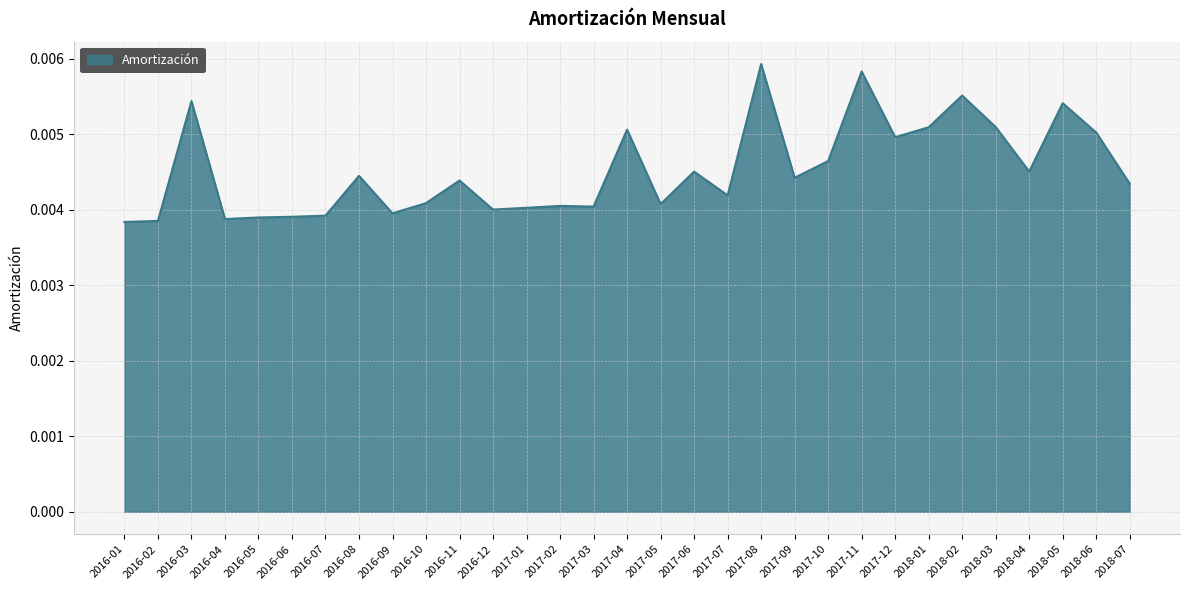

How many values are between 0 and 1?

31